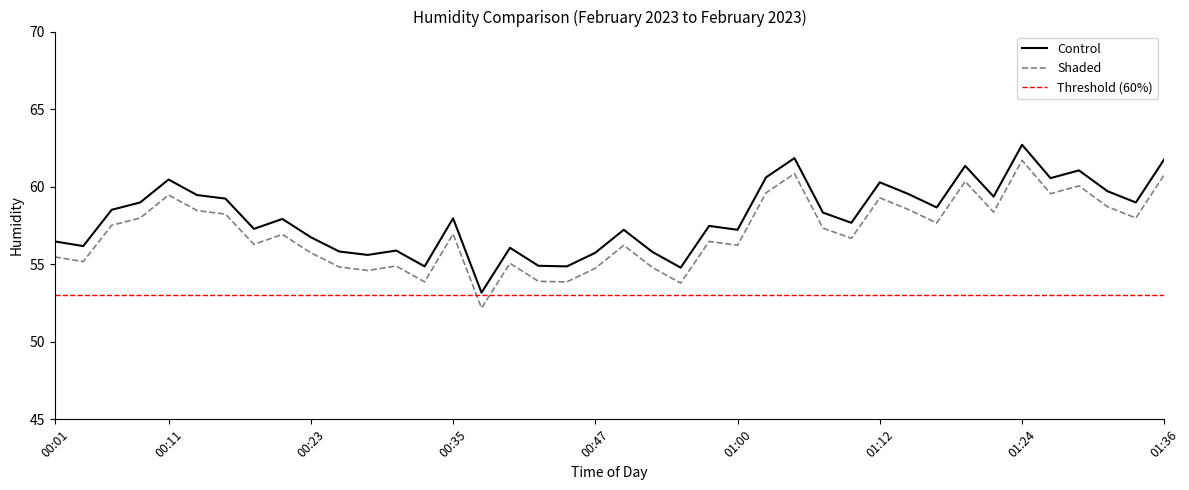

Between 00:08 and 00:30, which series saw the biggest shift?

Control